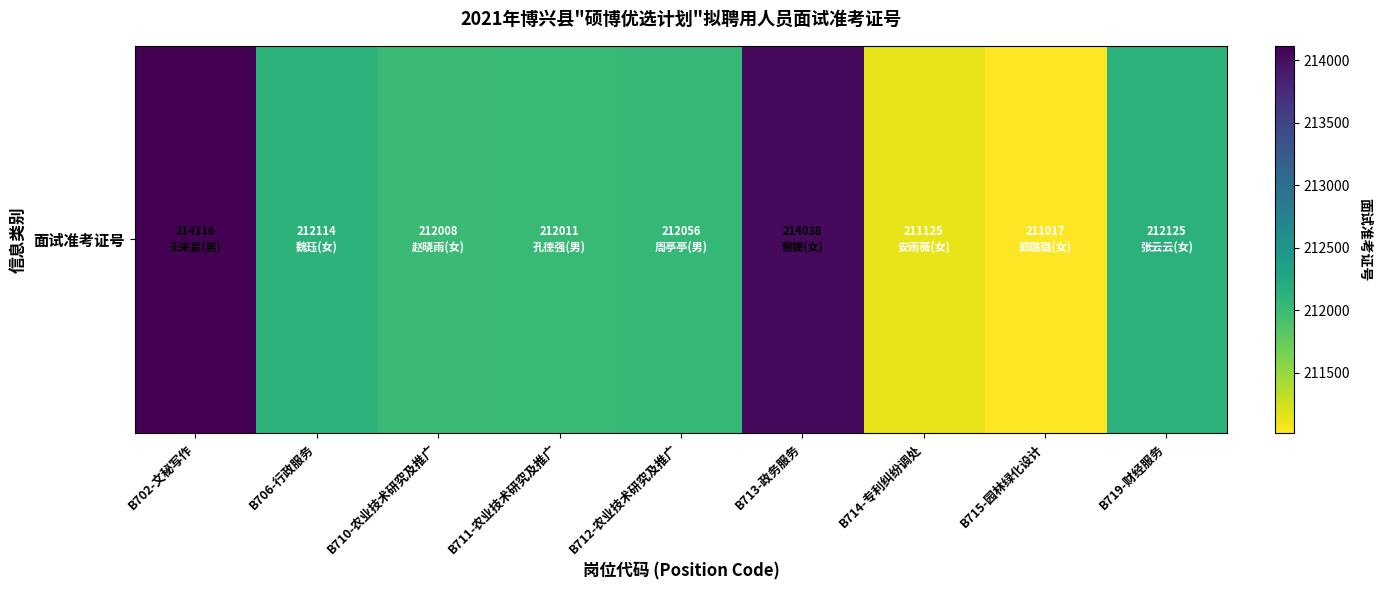

Reading right to left, transcribe all the data shown in this chart.

212125	211017	211125	214038	212056	212011	212008	212114	214116